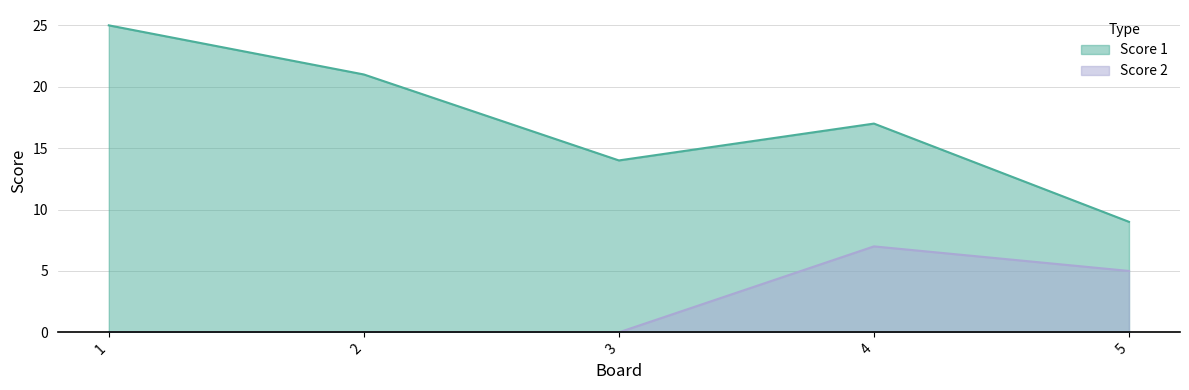

How many lines are shown in the chart?

2